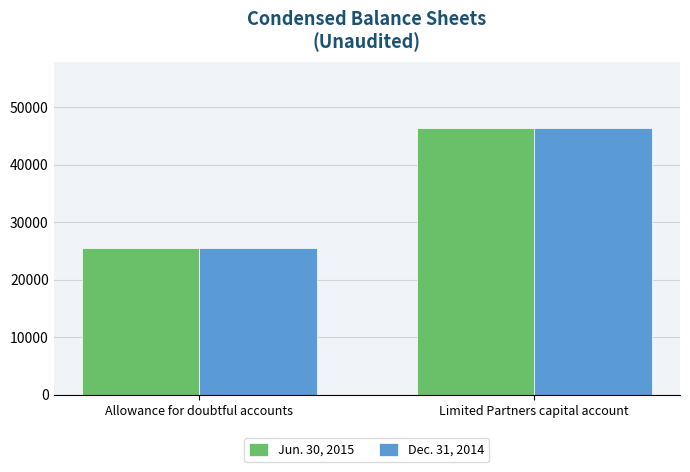

At which label does Jun. 30, 2015 reach its minimum?

Allowance for doubtful accounts